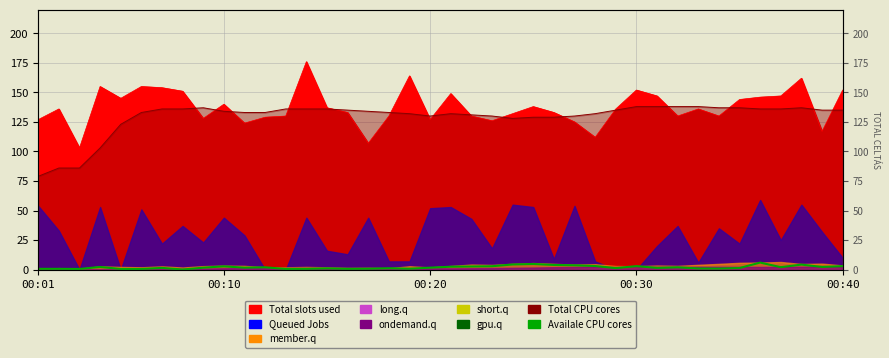

At which label is the value closest to 3?

00:30